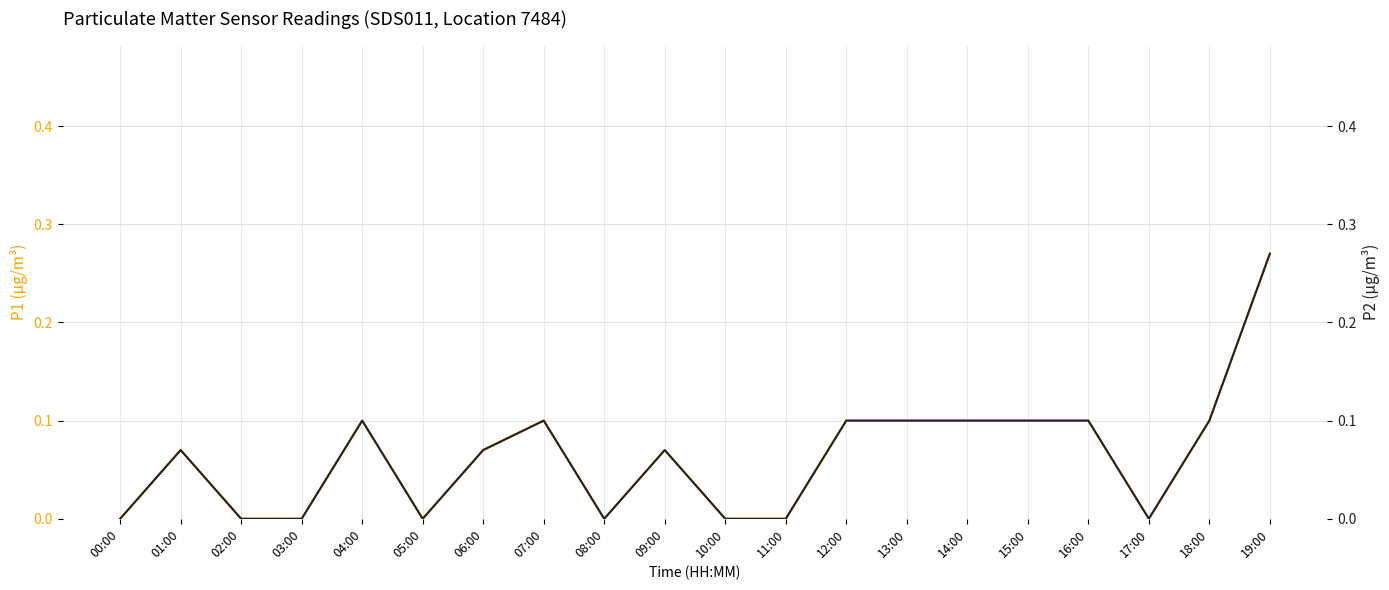

Which label corresponds to the largest value in the chart?

19:00